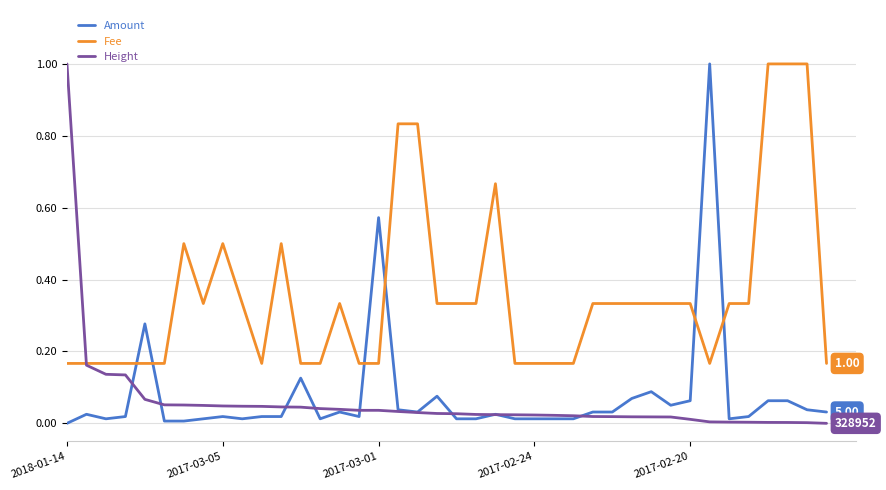

Which series has the largest total across all categories?

Fee